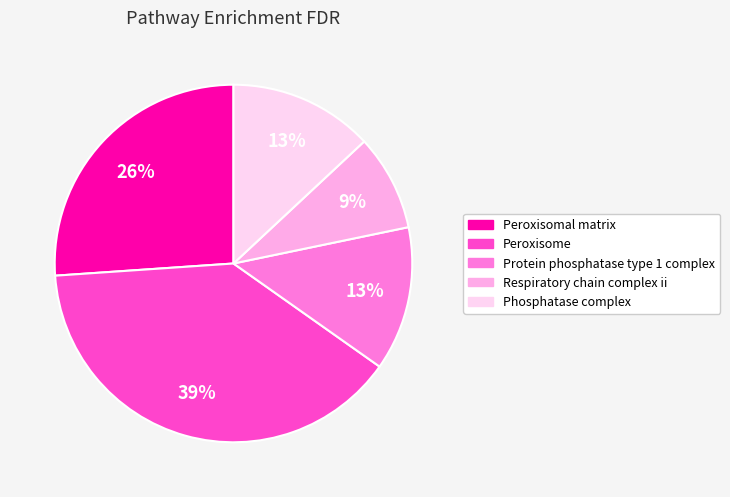

Is there any slice that represents more than half of the pie?

No